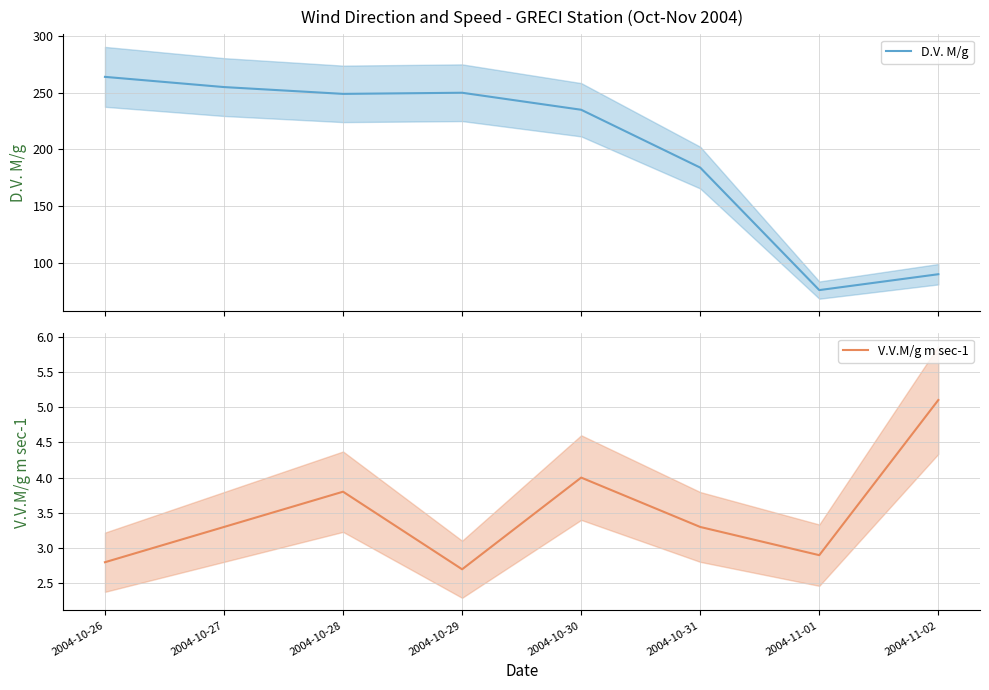

At which category does D.V. M/g reach its first local valley?

2004-10-28